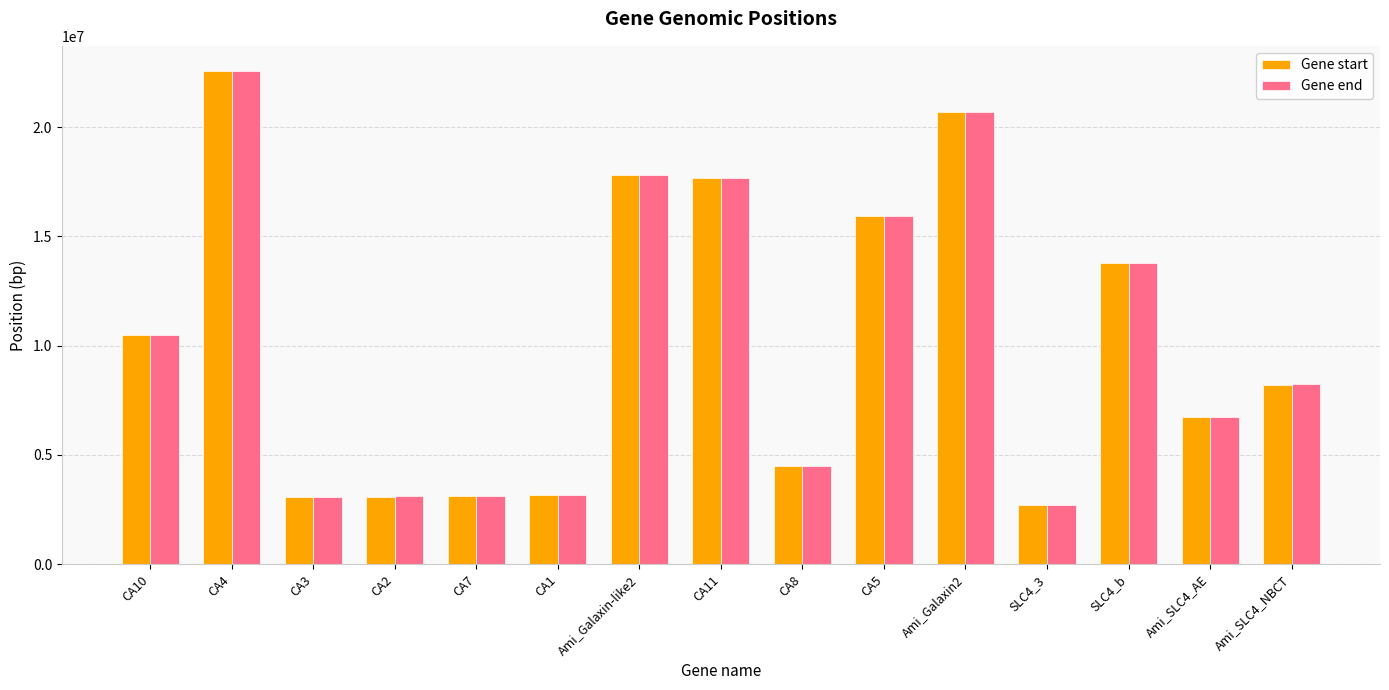

At which category does the chart reach its minimum across all series?

SLC4_3